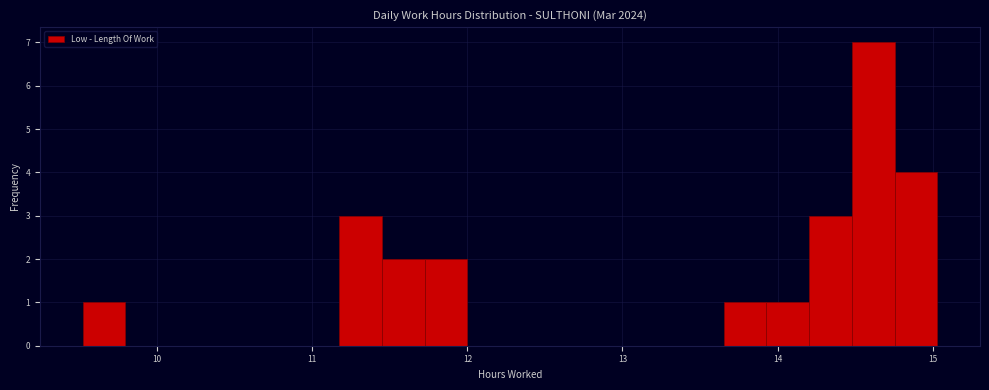

Read against the x-axis, roughly where is the centre of the tallest bar?

14.6